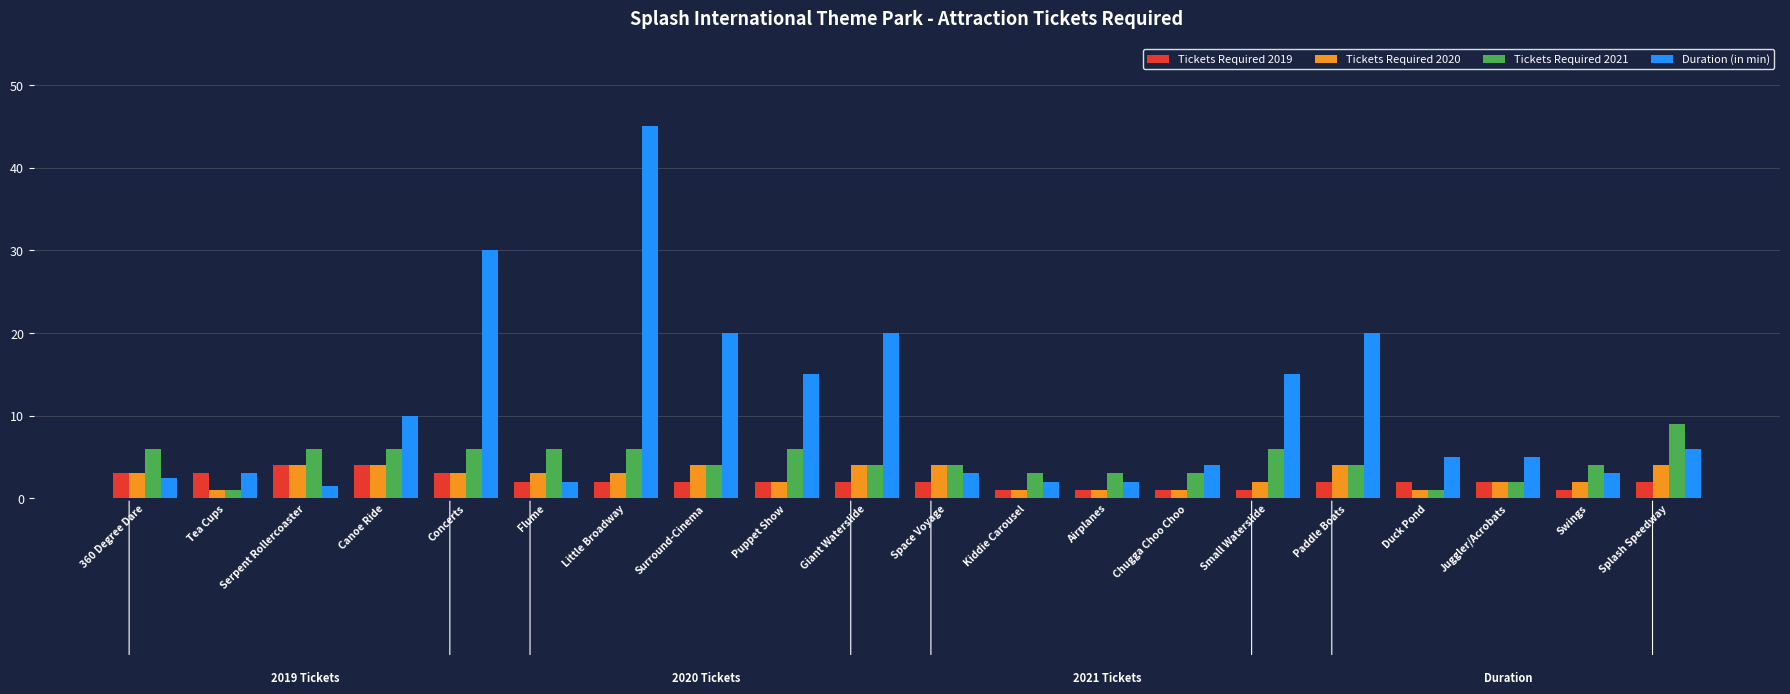

What is the difference between the maximum and minimum values in the Tickets Required 2019 series?

3.0